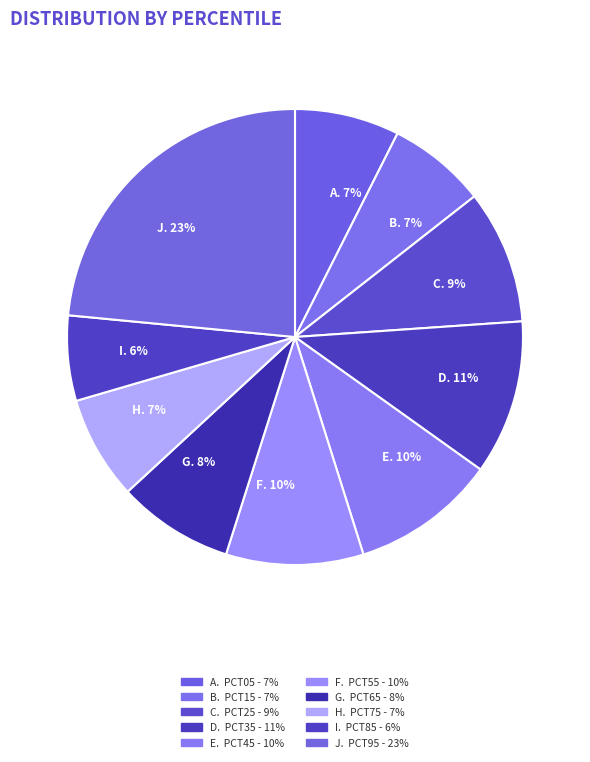

To the nearest percent, what is the difference between the I. 6% and A. 7% slice percentages?

1%